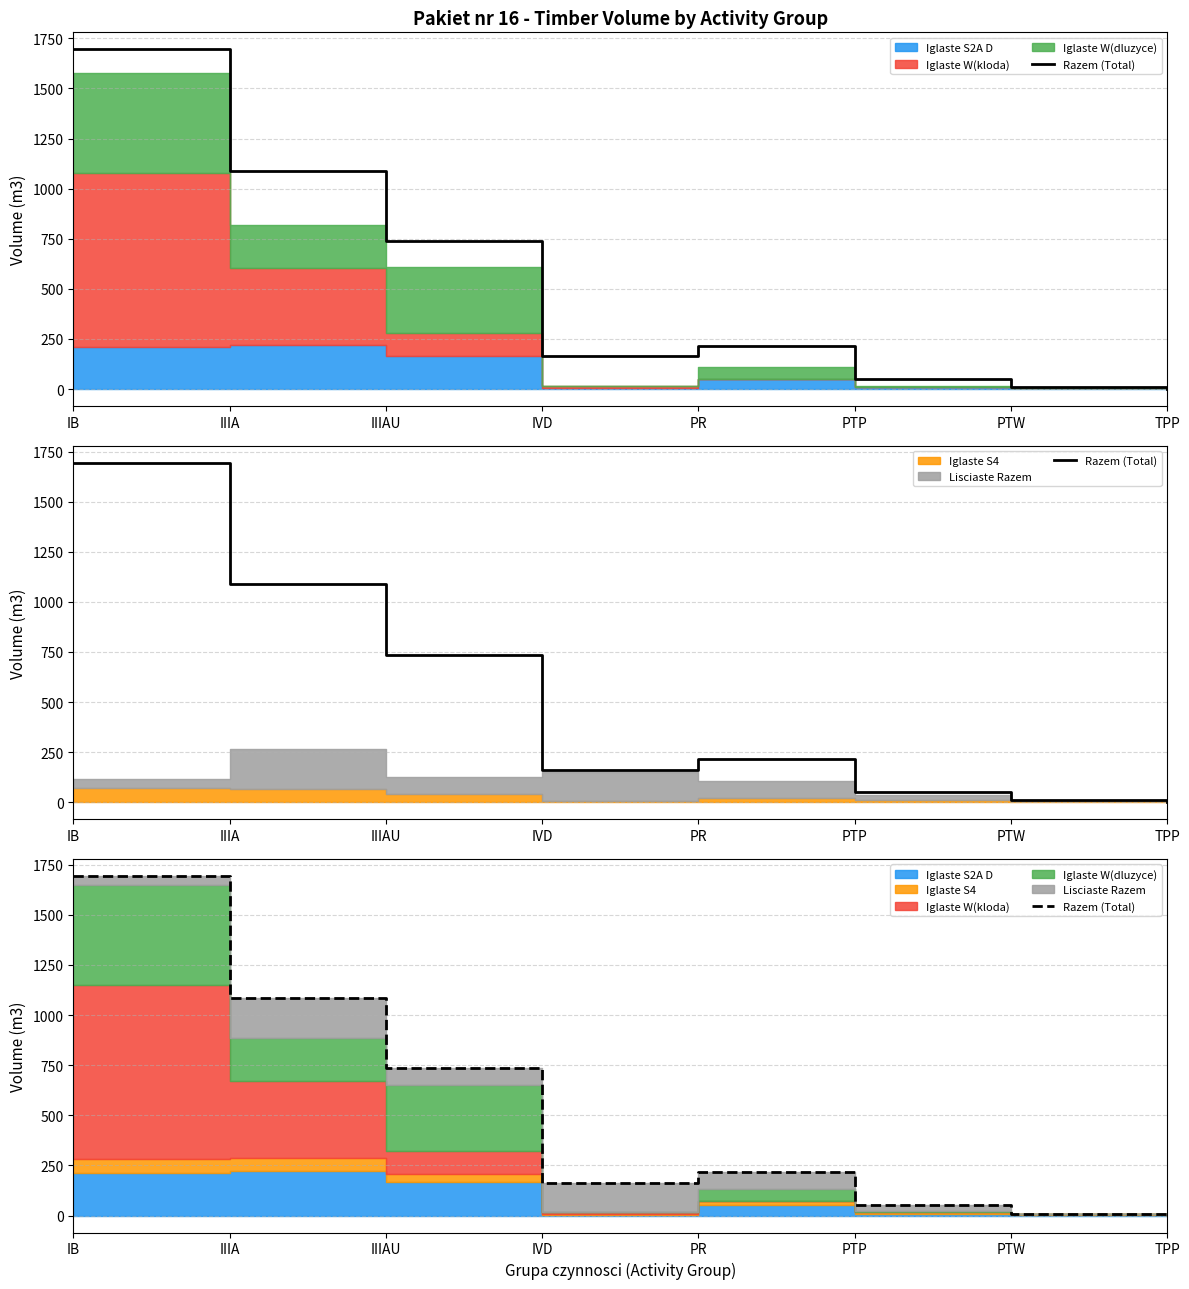

List the labels in order of value, smallest first.

TPP, PTW, PTP, IVD, PR, IIIAU, IIIA, IB